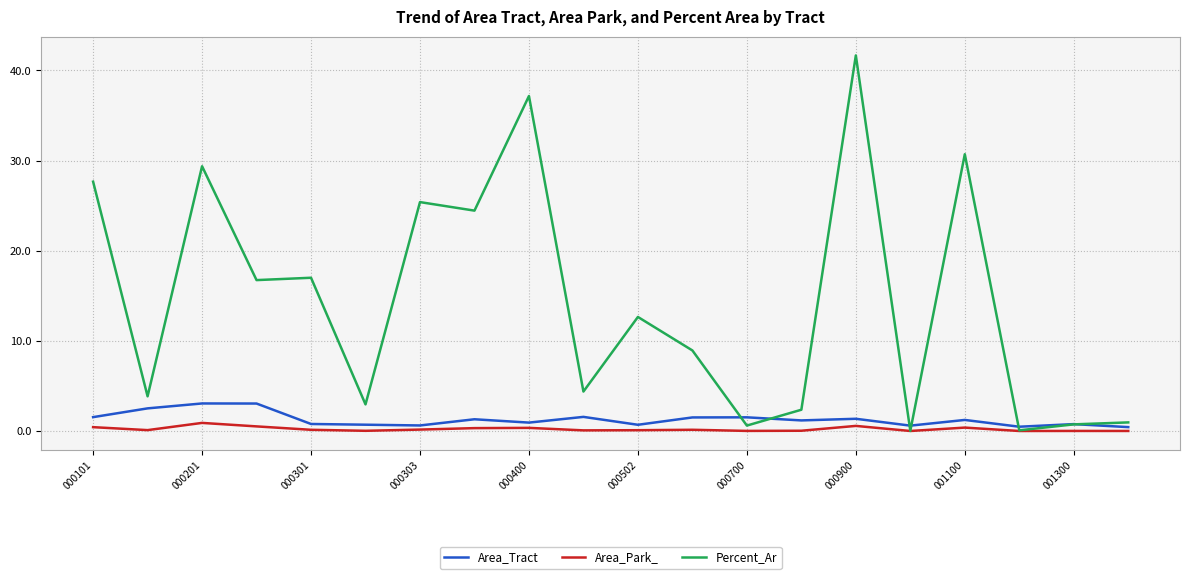

Which series has the largest total across all categories?

Percent_Ar